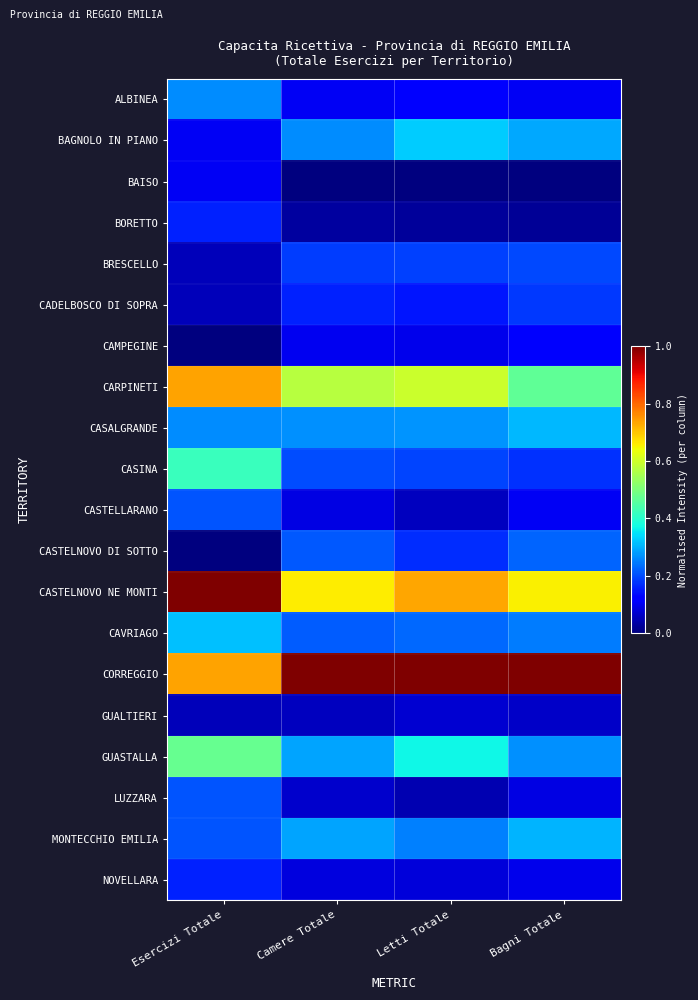

Reading left to right, what are all the values shown in this chart?

ALBINEA: Esercizi Totale=0.3	Camere Totale=0.1	Letti Totale=0.1	Bagni Totale=0.1
BAGNOLO IN PIANO: Esercizi Totale=0.1	Camere Totale=0.3	Letti Totale=0.3	Bagni Totale=0.3
BAISO: Esercizi Totale=0.1	Camere Totale=0.0	Letti Totale=0.0	Bagni Totale=0.0
BORETTO: Esercizi Totale=0.2	Camere Totale=0.0	Letti Totale=0.0	Bagni Totale=0.0
BRESCELLO: Esercizi Totale=0.1	Camere Totale=0.2	Letti Totale=0.2	Bagni Totale=0.2
CADELBOSCO DI SOPRA: Esercizi Totale=0.1	Camere Totale=0.2	Letti Totale=0.1	Bagni Totale=0.2
CAMPEGINE: Esercizi Totale=0.0	Camere Totale=0.1	Letti Totale=0.1	Bagni Totale=0.1
CARPINETI: Esercizi Totale=0.7	Camere Totale=0.6	Letti Totale=0.6	Bagni Totale=0.5
CASALGRANDE: Esercizi Totale=0.3	Camere Totale=0.3	Letti Totale=0.3	Bagni Totale=0.3
CASINA: Esercizi Totale=0.4	Camere Totale=0.2	Letti Totale=0.2	Bagni Totale=0.2
CASTELLARANO: Esercizi Totale=0.2	Camere Totale=0.1	Letti Totale=0.1	Bagni Totale=0.1
CASTELNOVO DI SOTTO: Esercizi Totale=0.0	Camere Totale=0.2	Letti Totale=0.2	Bagni Totale=0.2
CASTELNOVO NE MONTI: Esercizi Totale=1.0	Camere Totale=0.7	Letti Totale=0.7	Bagni Totale=0.7
CAVRIAGO: Esercizi Totale=0.3	Camere Totale=0.2	Letti Totale=0.2	Bagni Totale=0.2
CORREGGIO: Esercizi Totale=0.7	Camere Totale=1.0	Letti Totale=1.0	Bagni Totale=1.0
GUALTIERI: Esercizi Totale=0.1	Camere Totale=0.1	Letti Totale=0.1	Bagni Totale=0.1
GUASTALLA: Esercizi Totale=0.5	Camere Totale=0.3	Letti Totale=0.4	Bagni Totale=0.3
LUZZARA: Esercizi Totale=0.2	Camere Totale=0.1	Letti Totale=0.0	Bagni Totale=0.1
MONTECCHIO EMILIA: Esercizi Totale=0.2	Camere Totale=0.3	Letti Totale=0.3	Bagni Totale=0.3
NOVELLARA: Esercizi Totale=0.2	Camere Totale=0.1	Letti Totale=0.1	Bagni Totale=0.1